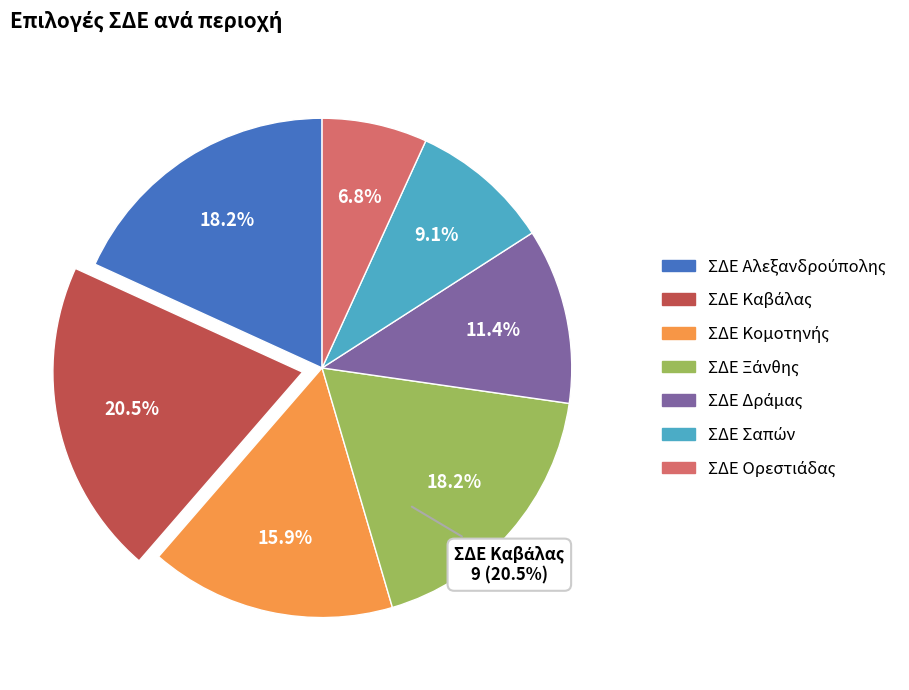

Rank the categories by value from lowest to highest.

ΣΔΕ Ορεστιάδας, ΣΔΕ Σαπών, ΣΔΕ Δράμας, ΣΔΕ Κομοτηνής, ΣΔΕ Αλεξανδρούπολης, ΣΔΕ Ξάνθης, ΣΔΕ Καβάλας